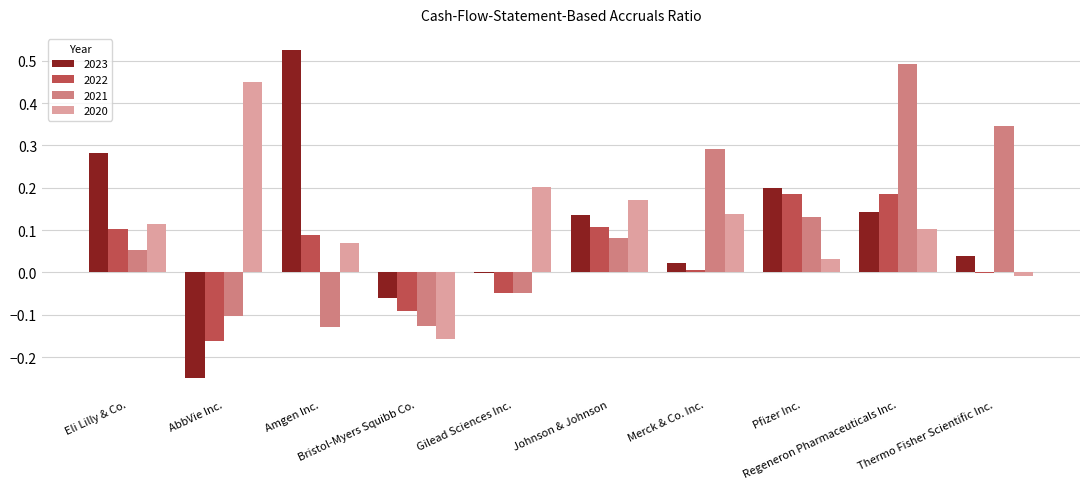

How many data points does each series have?

10